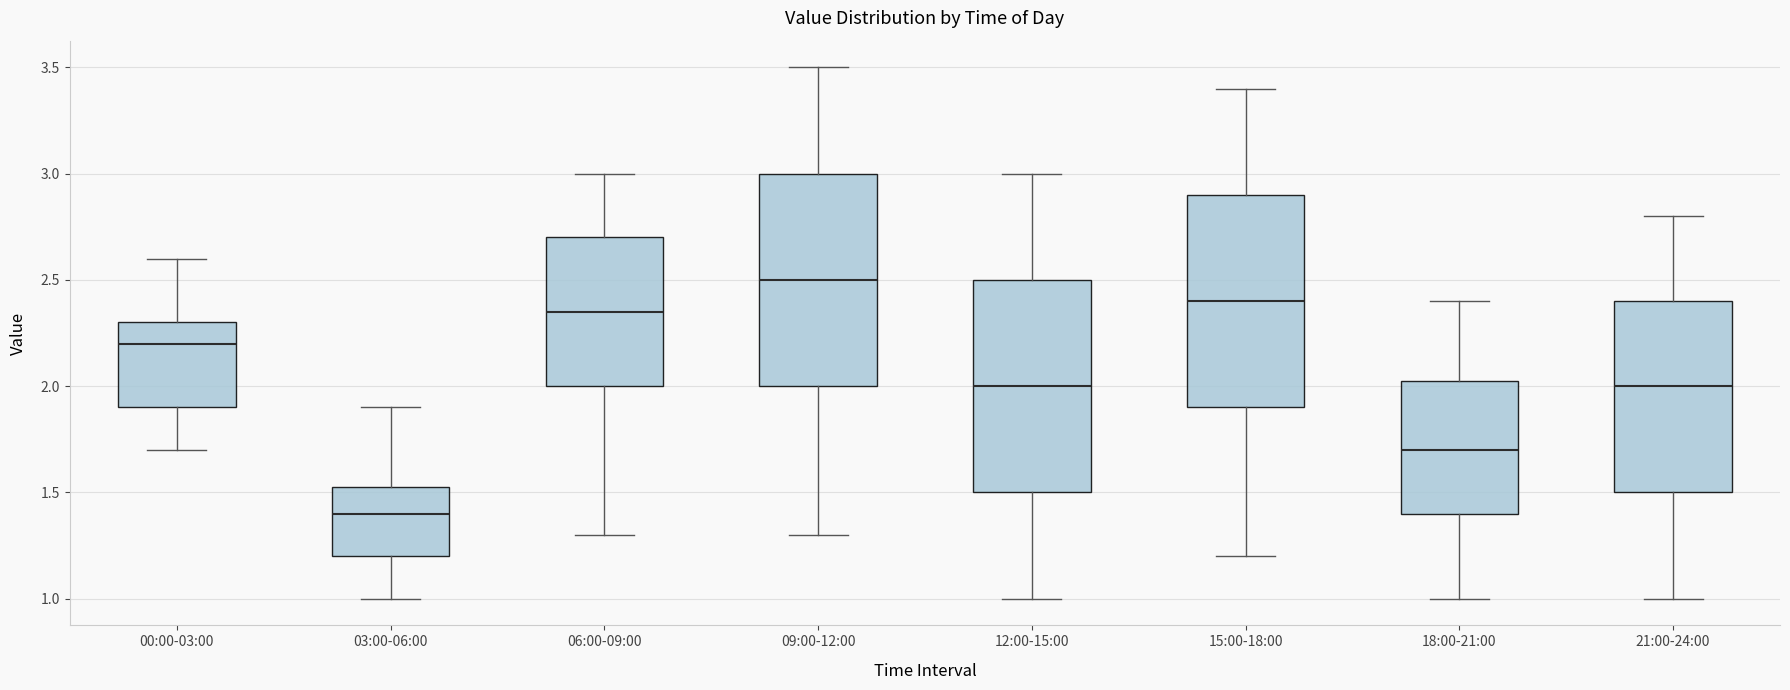

Reading left to right, read every box against the y-axis: the position of its median line, the range the box covers, and the ends of its whiskers. The values are not printed on the chart, so give them approximately, as read against the axis.

00:00-03:00: median 2.20, box 1.90 to 2.30, whiskers 1.70 to 2.60
03:00-06:00: median 1.40, box 1.20 to 1.55, whiskers 1.00 to 1.90
06:00-09:00: median 2.35, box 2.00 to 2.70, whiskers 1.30 to 3.00
09:00-12:00: median 2.50, box 2.00 to 3.00, whiskers 1.30 to 3.50
12:00-15:00: median 2.00, box 1.50 to 2.50, whiskers 1.00 to 3.00
15:00-18:00: median 2.40, box 1.90 to 2.90, whiskers 1.20 to 3.40
18:00-21:00: median 1.70, box 1.40 to 2.05, whiskers 1.00 to 2.40
21:00-24:00: median 2.00, box 1.50 to 2.40, whiskers 1.00 to 2.80